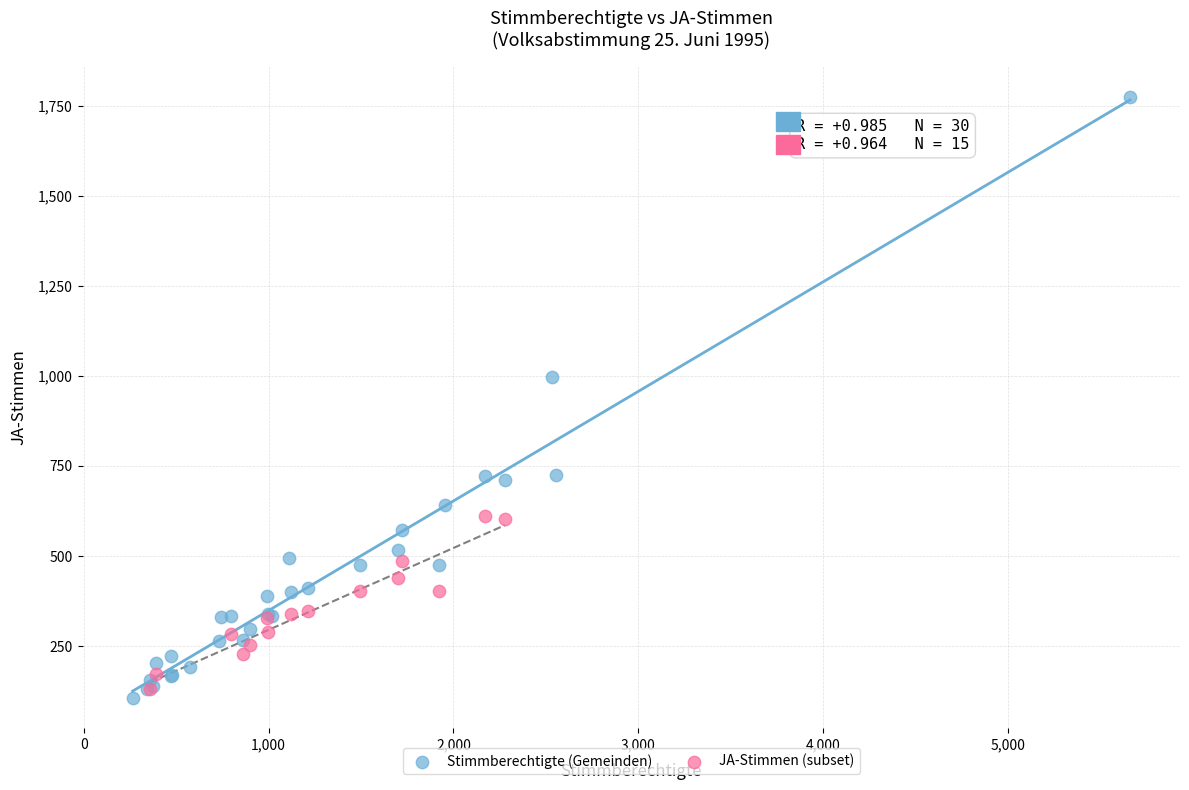

Which series contains the highest Y value?

Stimmberechtigte (Gemeinden)